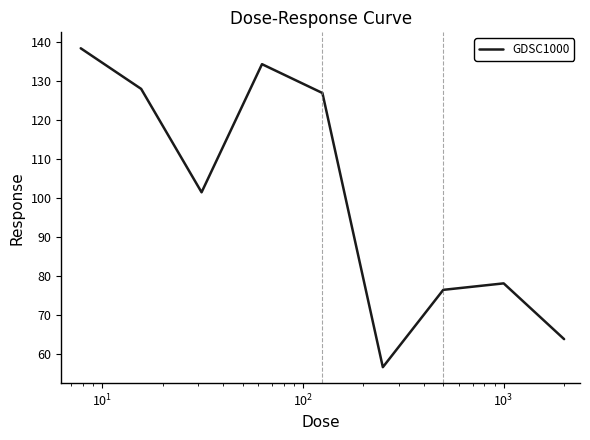

What is the difference between the maximum and minimum values?

81.7